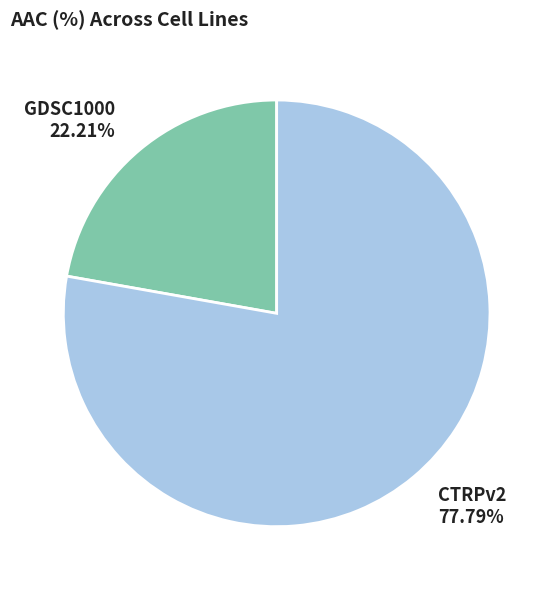

Does any single category account for the majority?

Yes